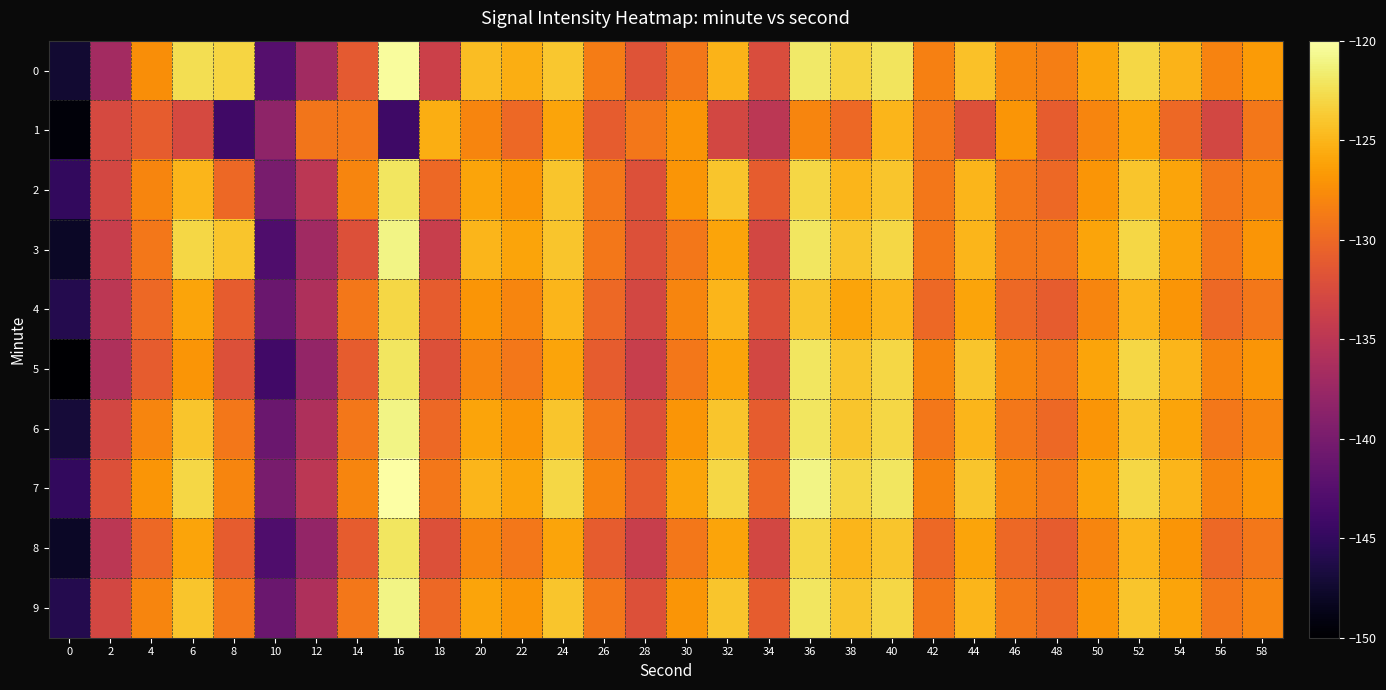

What is the total value across all series at 54?

-1263.1